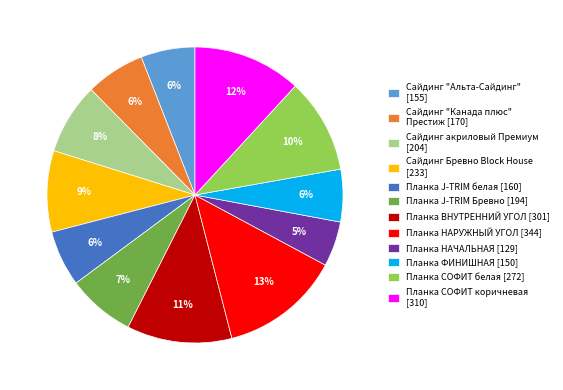

Is Планка ВНУТРЕННИЙ УГОЛ the majority of the pie?

No